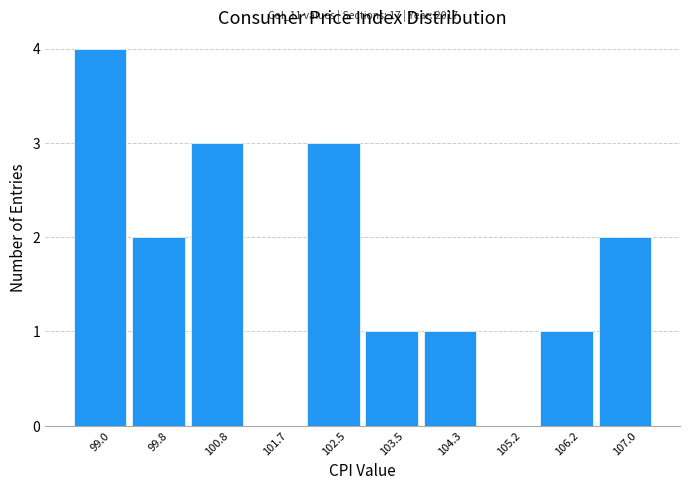

Over which range of the x-axis is the bar tallest?

98.5 to 99.4